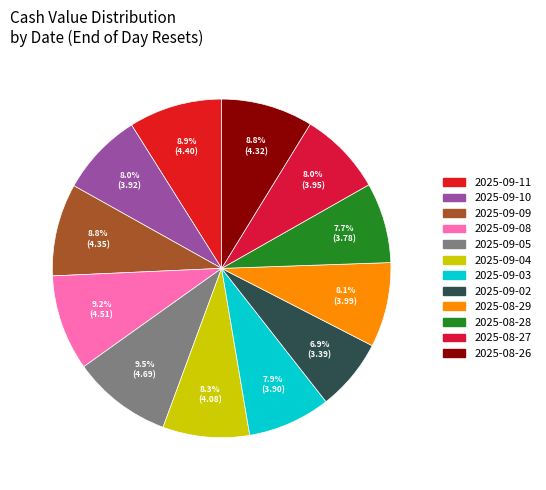

To the nearest percent, what percentage of the pie is 2025-09-02?

7%